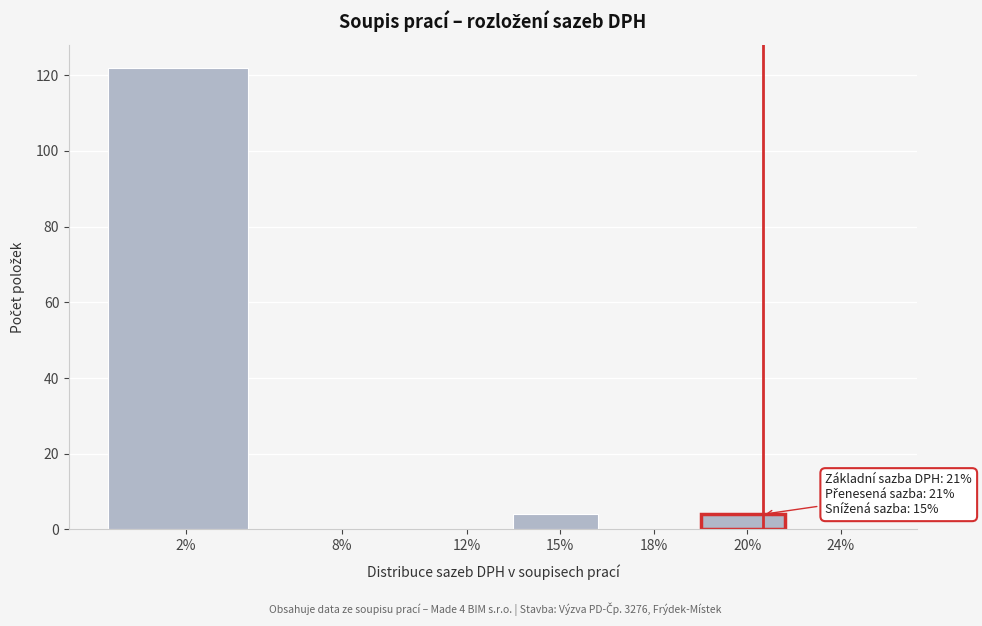

Reading left to right, what are all the values shown in this chart?

2%=122	8%=0	12%=0	15%=4	18%=0	20%=4	24%=0